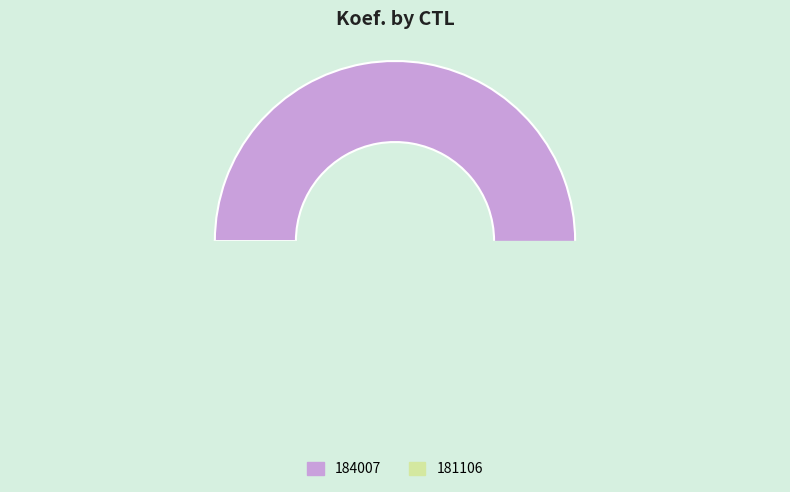

The 181106 slice represents 6% of the pie. True or false?

False